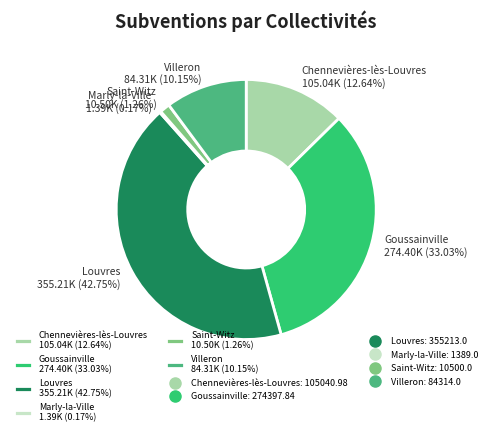

Is Goussainville 274.40K (33.03%) the majority of the pie?

No